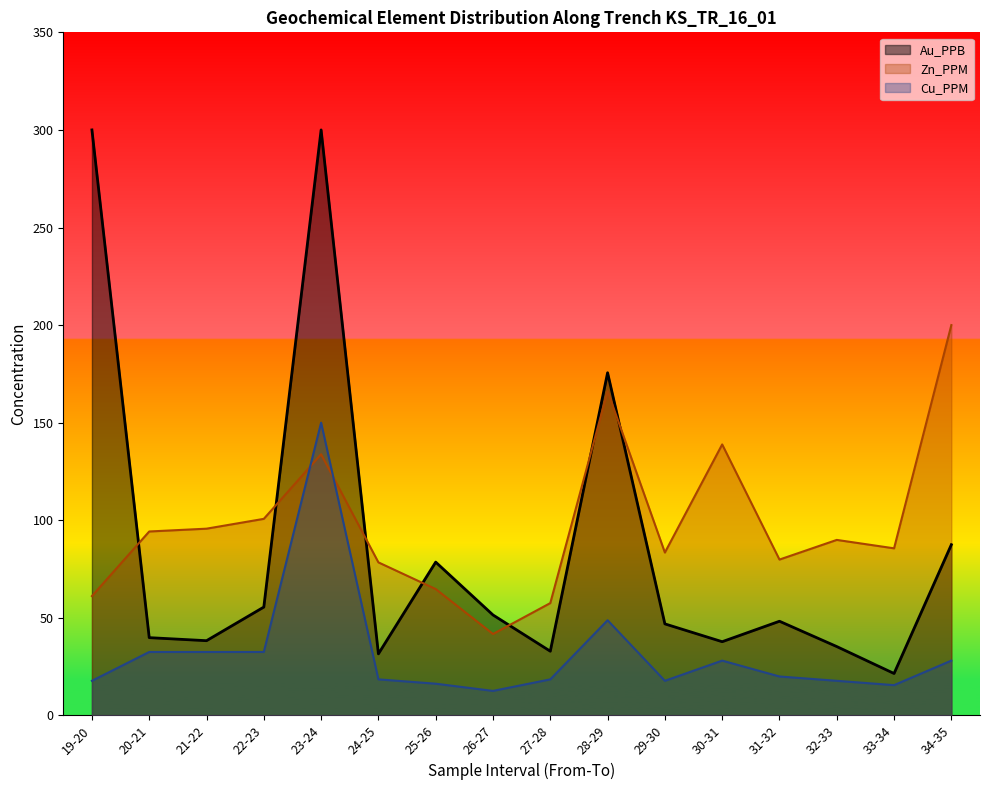

Rank the categories by Au_PPB value from lowest to highest.

33-34, 24-25, 27-28, 32-33, 30-31, 21-22, 20-21, 29-30, 31-32, 26-27, 22-23, 25-26, 34-35, 28-29, 19-20, 23-24